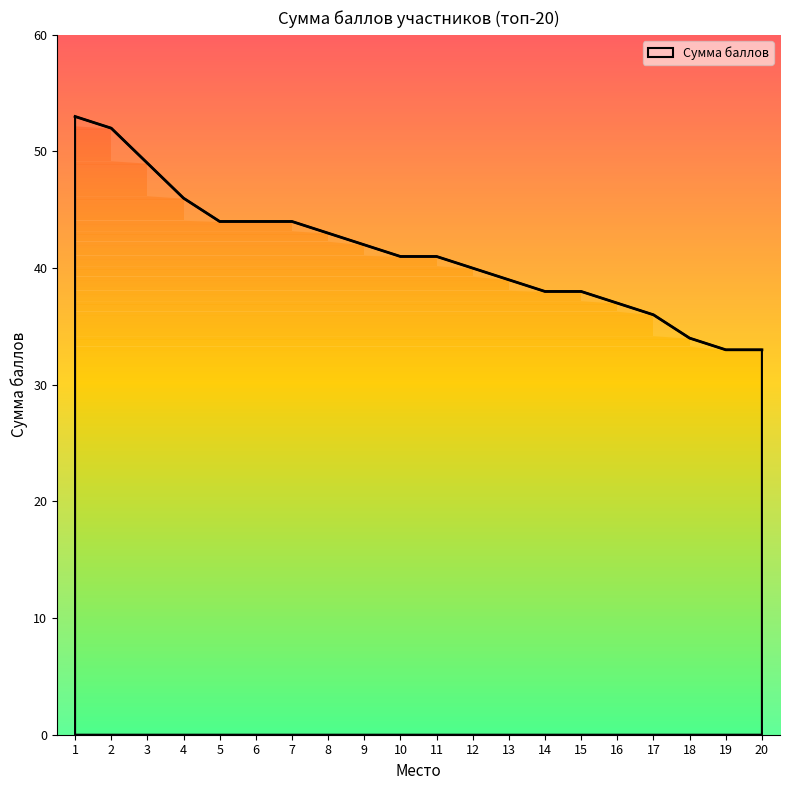

True or false: there are more than 1 points higher than both neighbors.

False